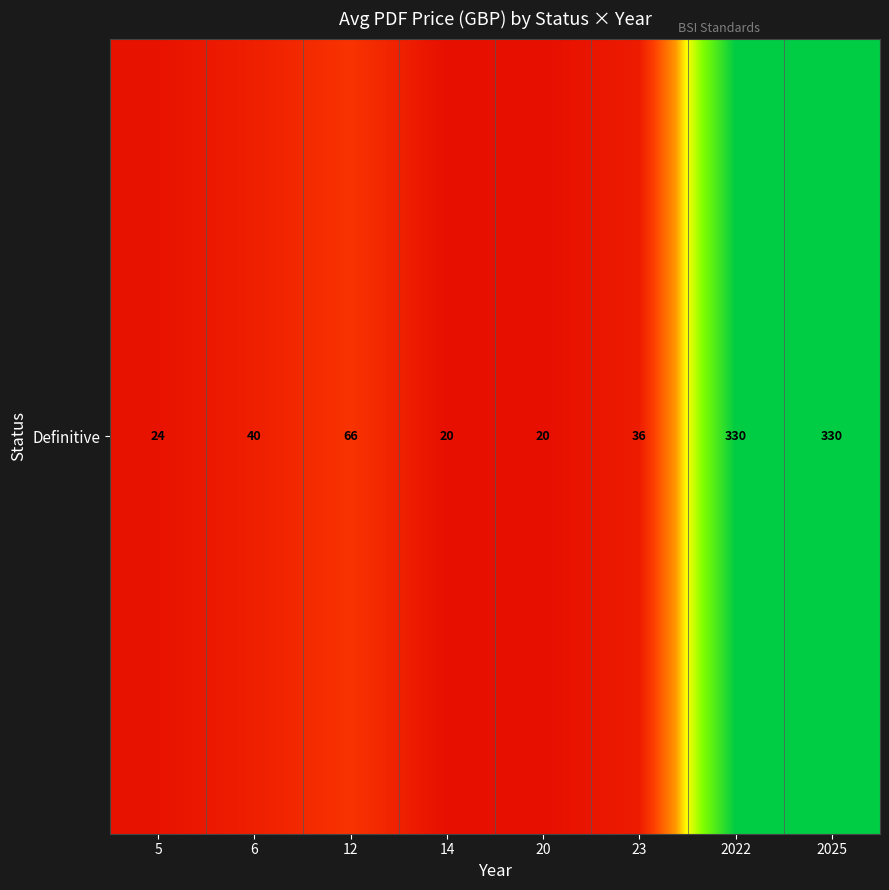

The chart shows a value of 163.6 at 2022. True or false?

False